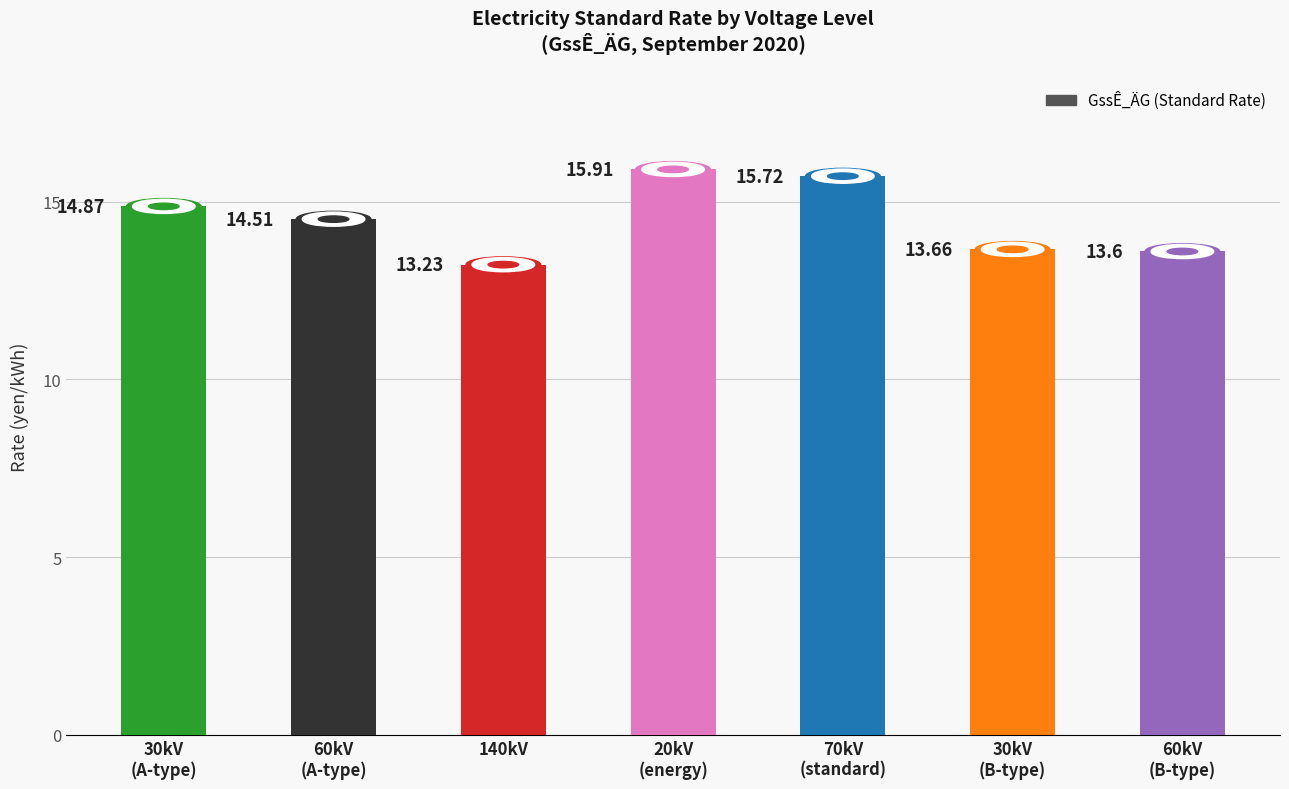

What is the sum of the values at 30kV
(A-type) and 30kV
(B-type)?

28.5